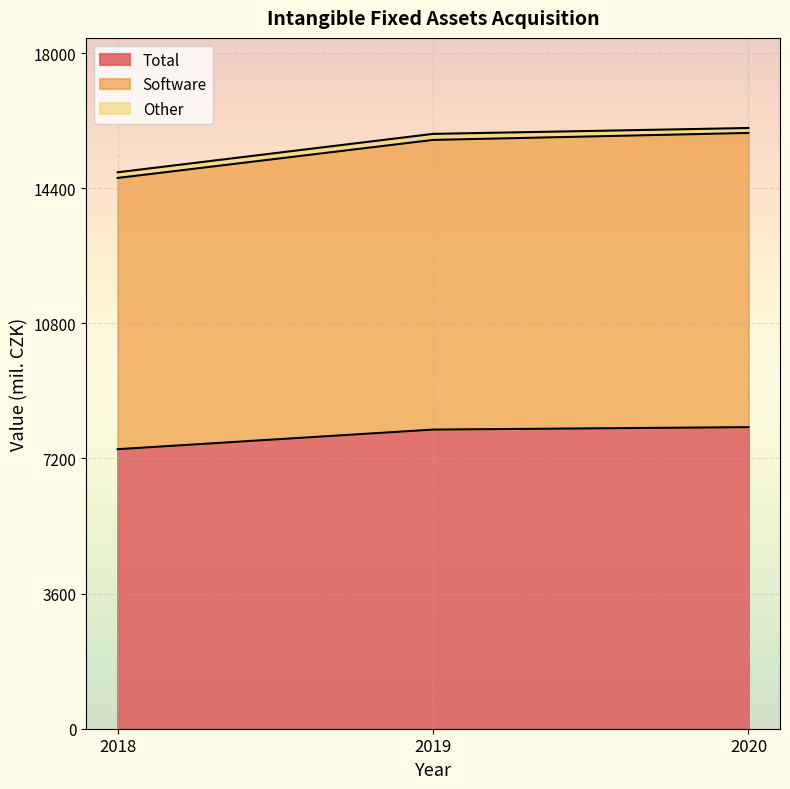

Between 2020 and 2019, which is larger?

2020